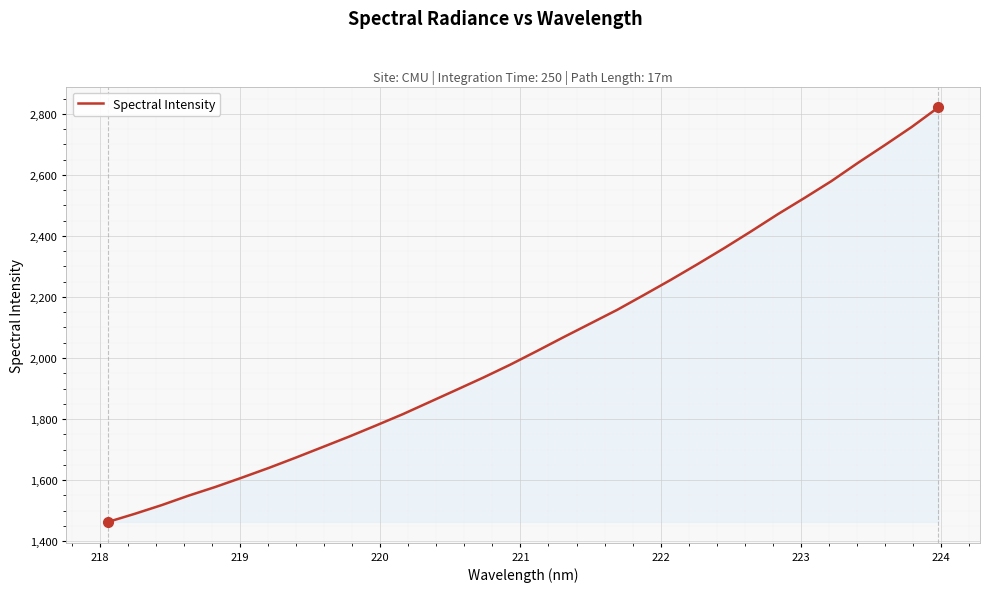

What is the average value?

2050.9